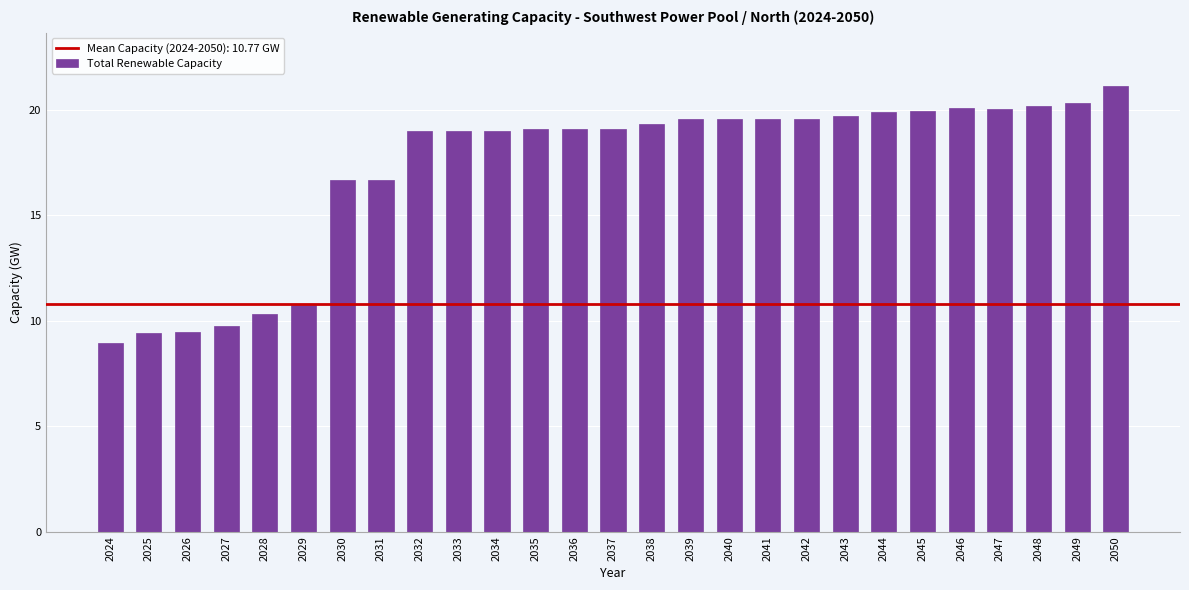

What is the value of the 6th bar from the left?

10.8